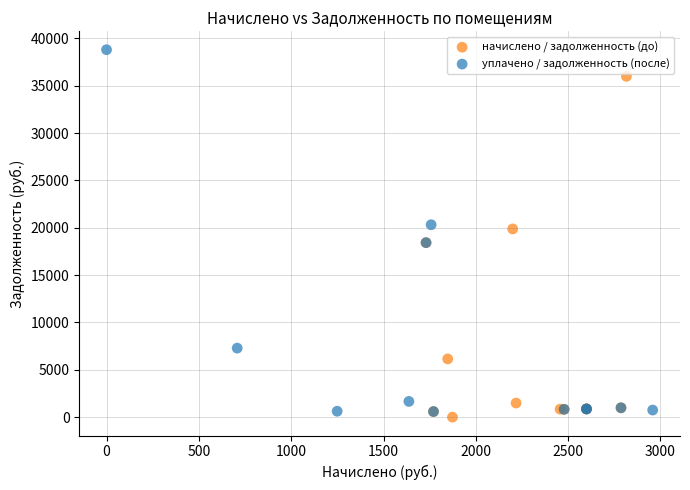

Which series reaches the maximum Y coordinate?

уплачено / задолженность (после)